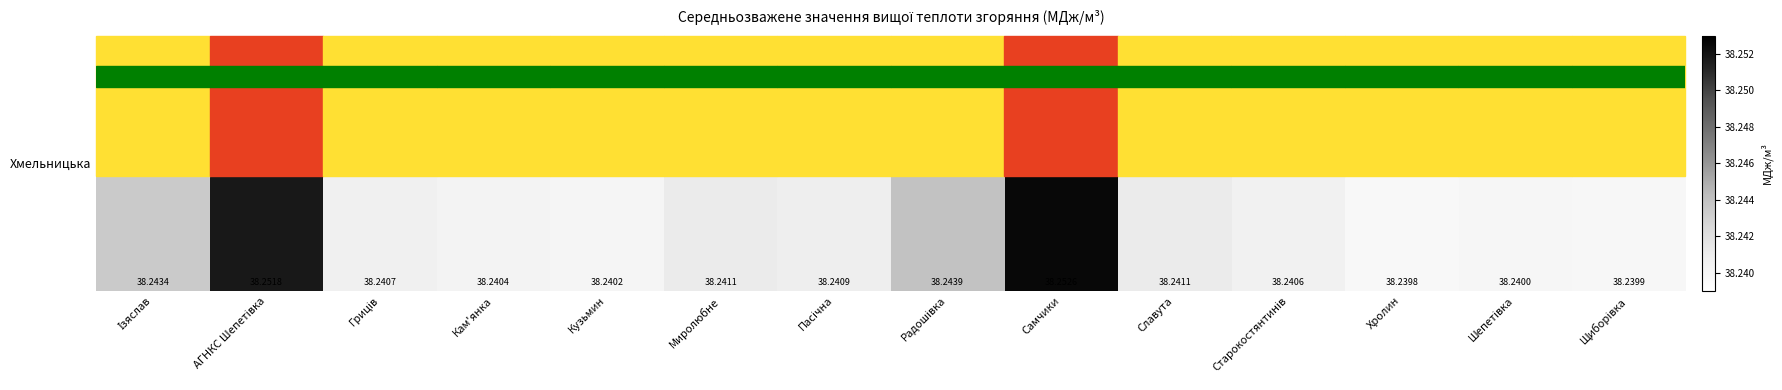

What is the average value?

38.2